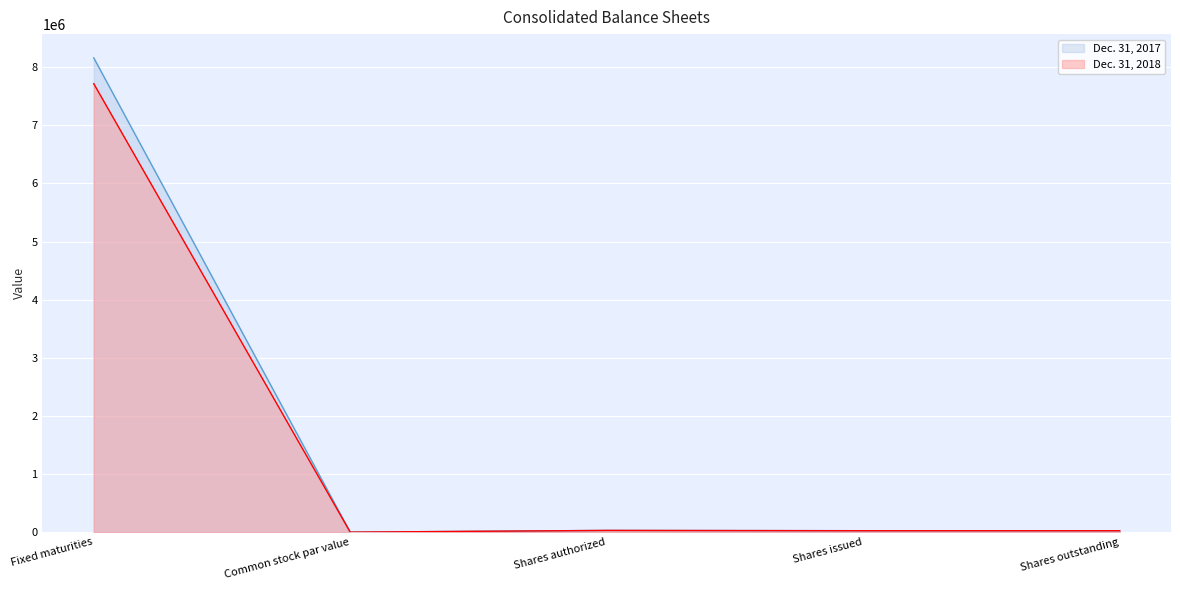

The Dec. 31, 2018 series shows 66 at Common stock par value. True or false?

False